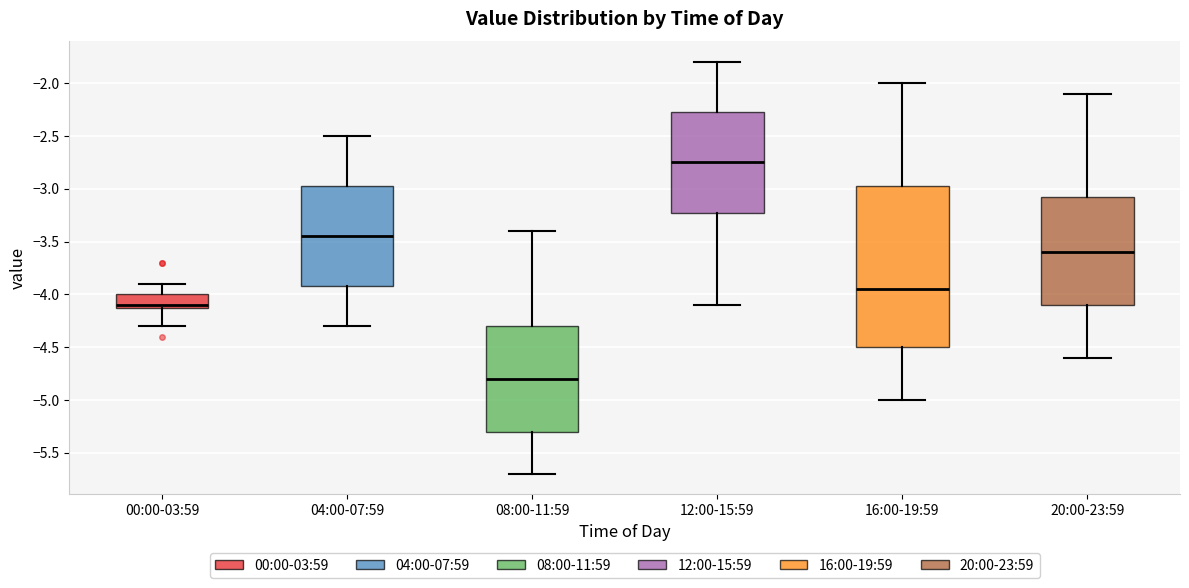

Reading left to right, read every box against the y-axis: the position of its median line, the range the box covers, and the ends of its whiskers. The values are not printed on the chart, so give them approximately, as read against the axis.

00:00-03:59: median -4.10 (just above the box's lower edge), box -4.10 to -4.00, whiskers -4.30 to -3.90
04:00-07:59: median -3.45, box -3.90 to -2.95, whiskers -4.30 to -2.50
08:00-11:59: median -4.80, box -5.30 to -4.30, whiskers -5.70 to -3.40
12:00-15:59: median -2.75, box -3.20 to -2.25, whiskers -4.10 to -1.80
16:00-19:59: median -3.95, box -4.50 to -2.95, whiskers -5.00 to -2.00
20:00-23:59: median -3.60, box -4.10 to -3.05, whiskers -4.60 to -2.10